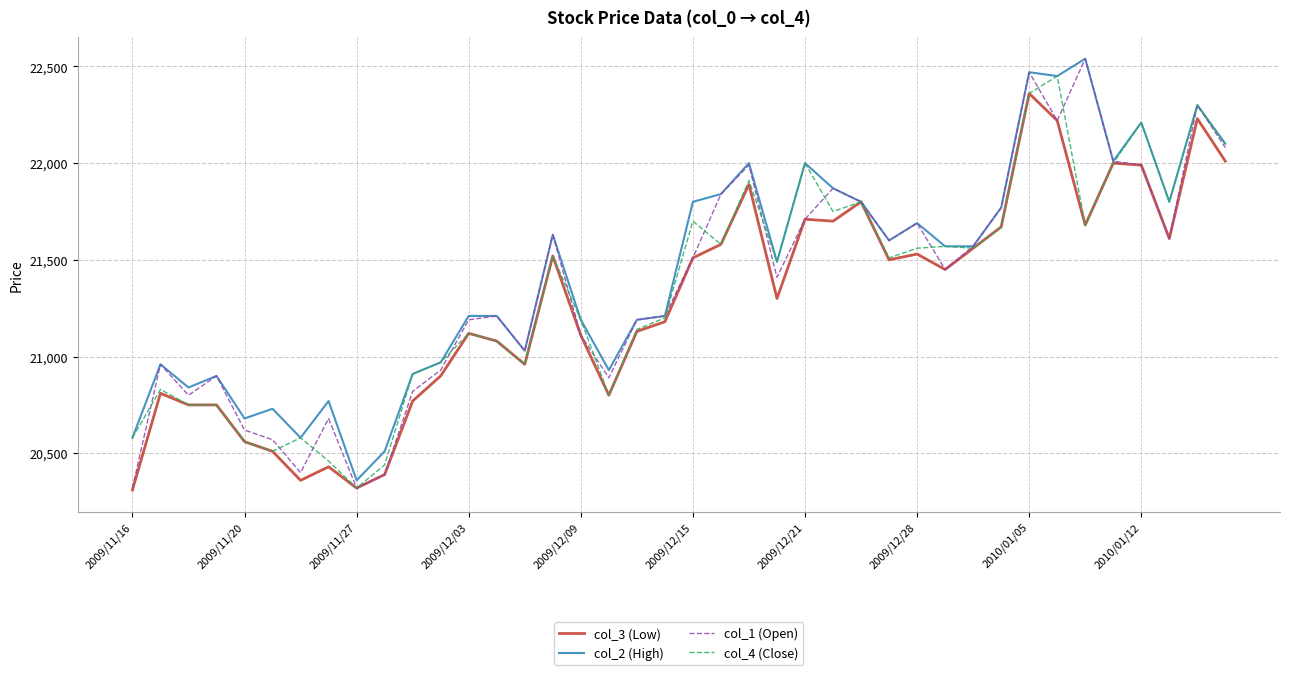

How many interior local valleys does the col_1 (Open) series have?

10